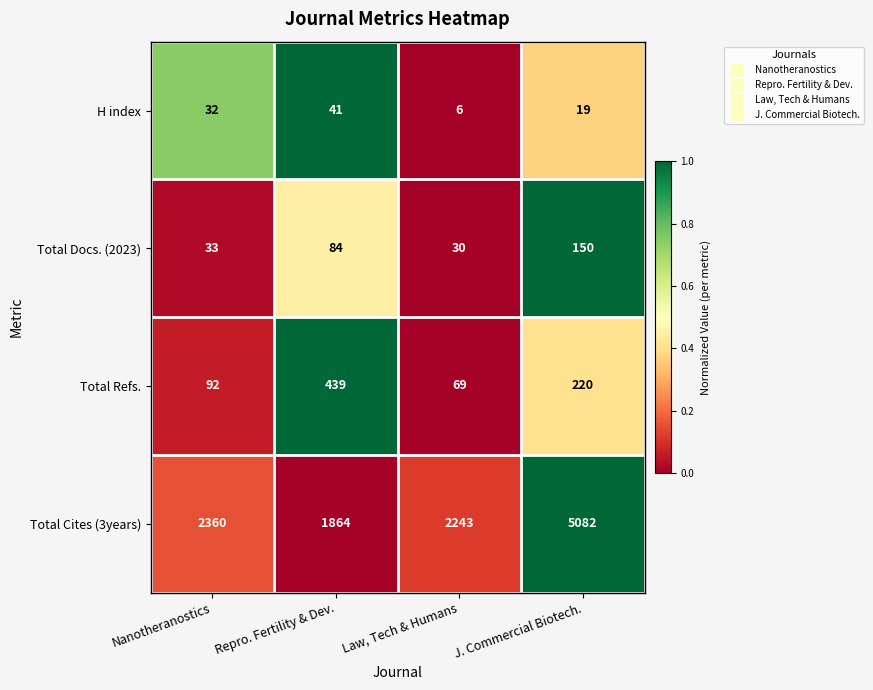

Rank the series at Law, Tech & Humans from lowest to highest value.

H index, Total Docs. (2023), Total Refs., Total Cites (3years)